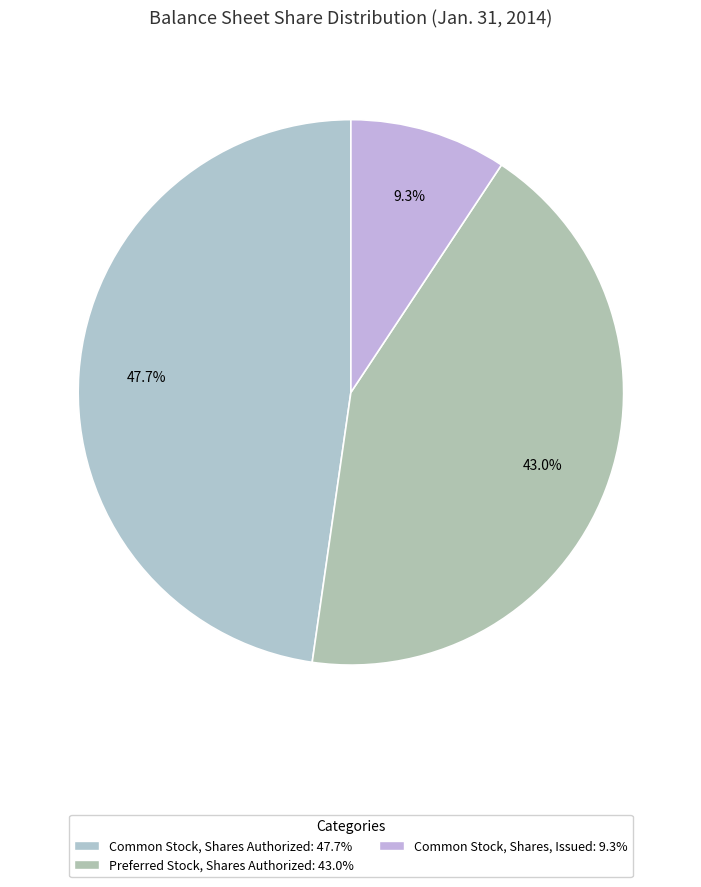

The Preferred Stock, Shares Authorized slice represents 43% of the pie. True or false?

True